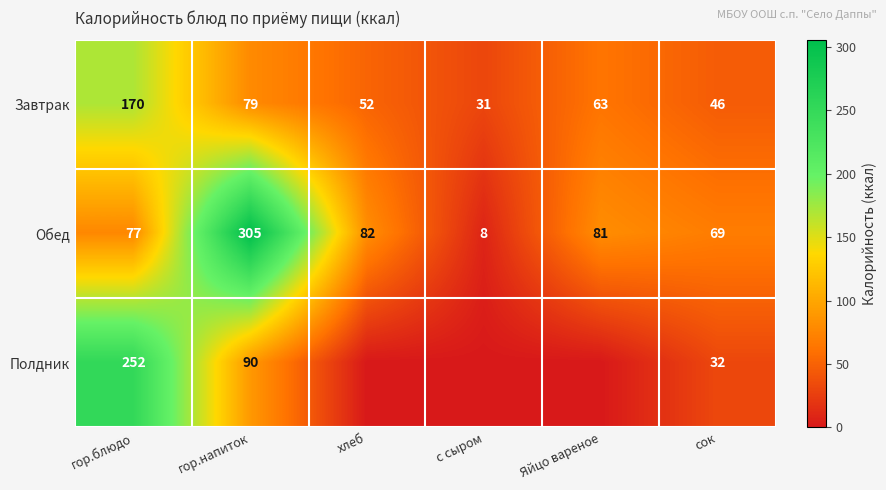

What is the spread (max minus min) of values at с сыром?

31